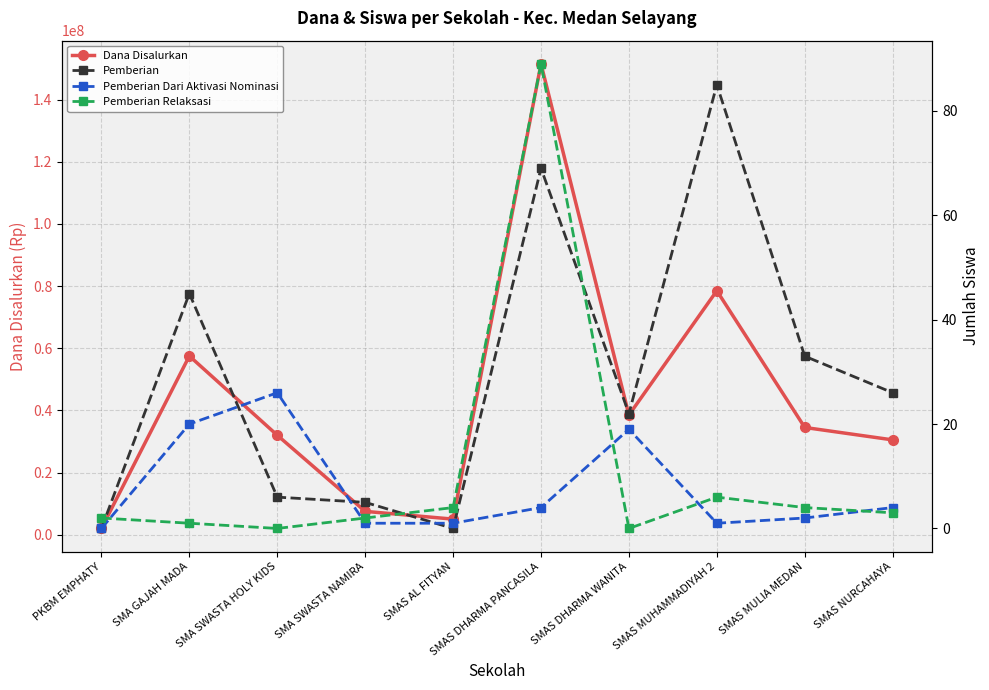

Where is Pemberian Dari Aktivasi Nominasi nearest to the value 13?

SMAS DHARMA WANITA